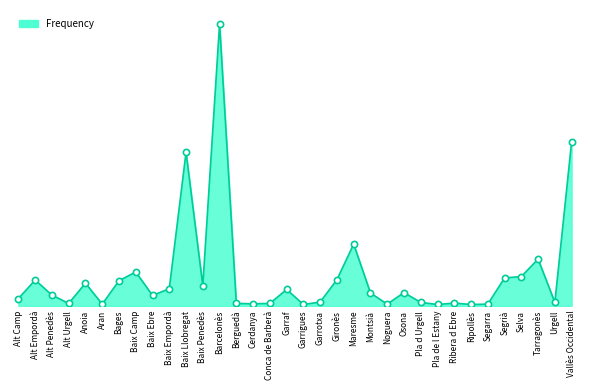

Between Urgell and Montsià, which is larger?

Montsià